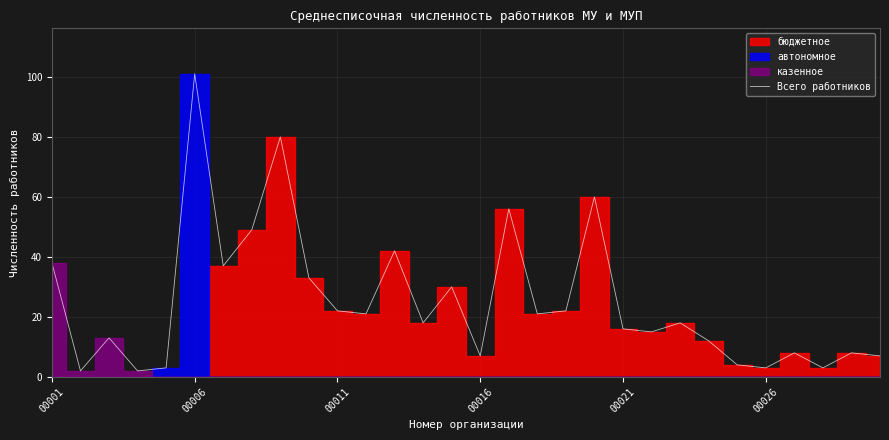

How many lines are shown in the chart?

1